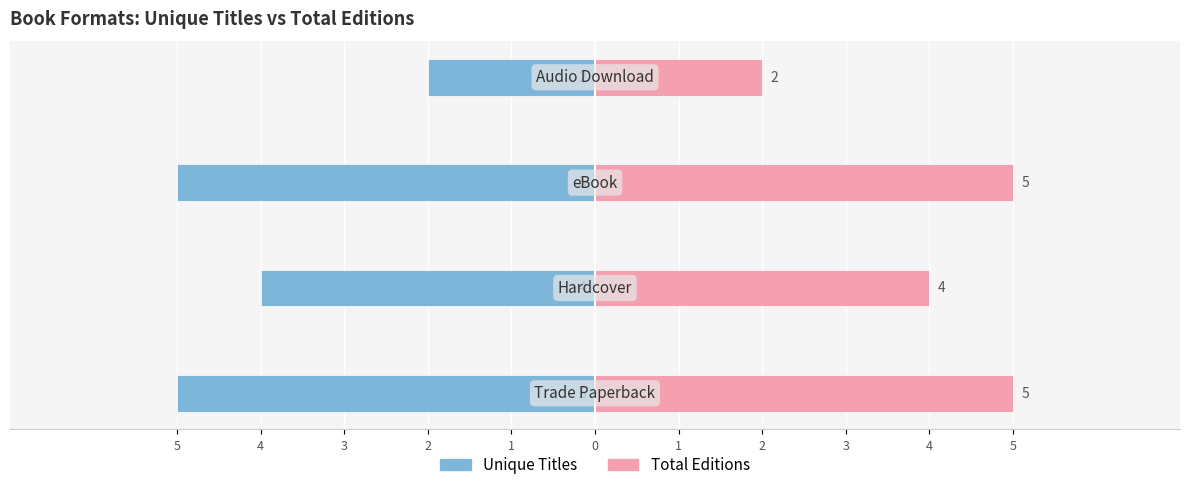

How many groups of bars are there?

4